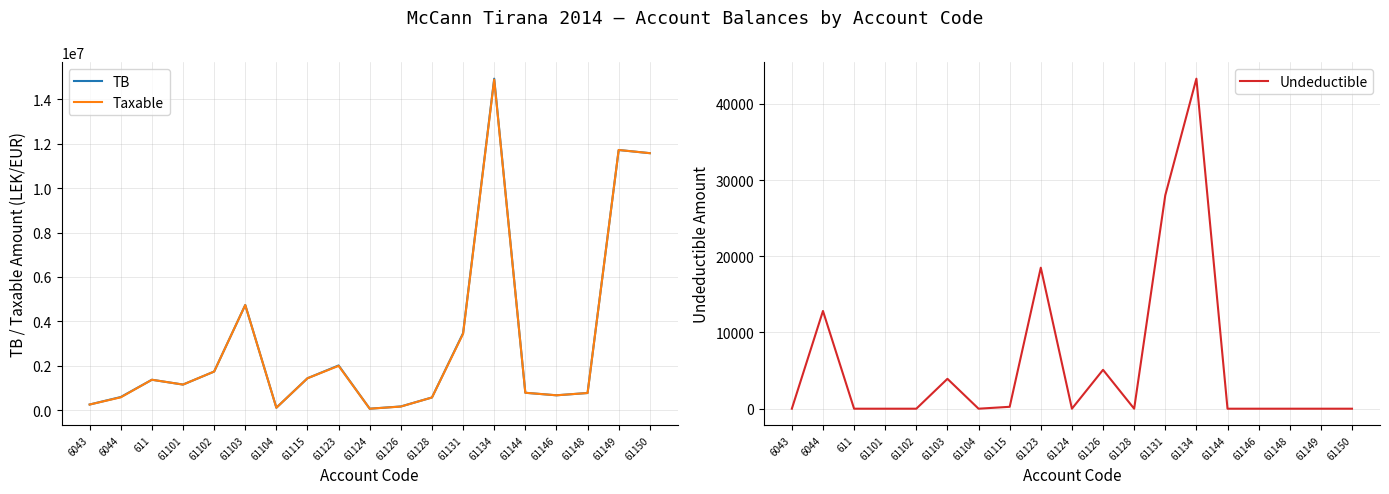

Which category has the highest value across all series?

61134